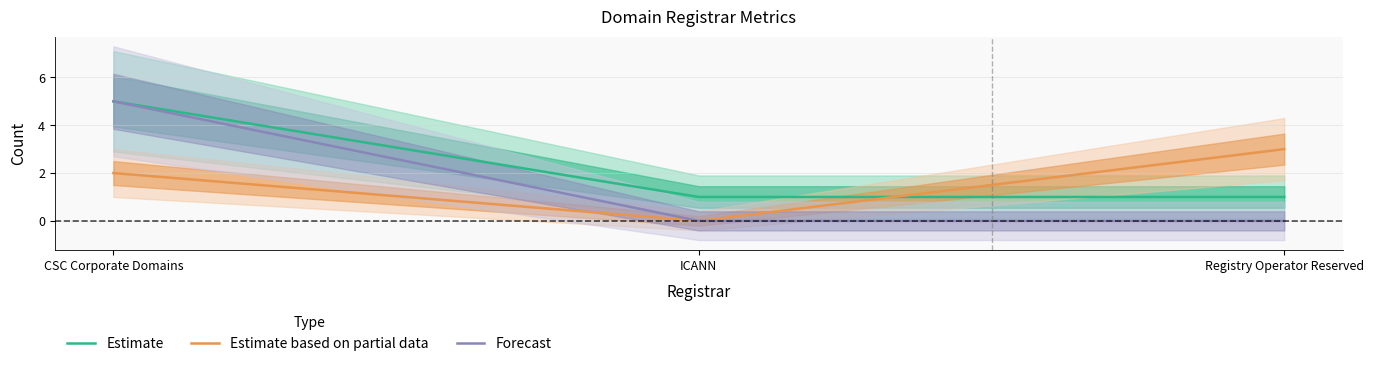

What is the label of the 3rd point from the right?

CSC Corporate Domains